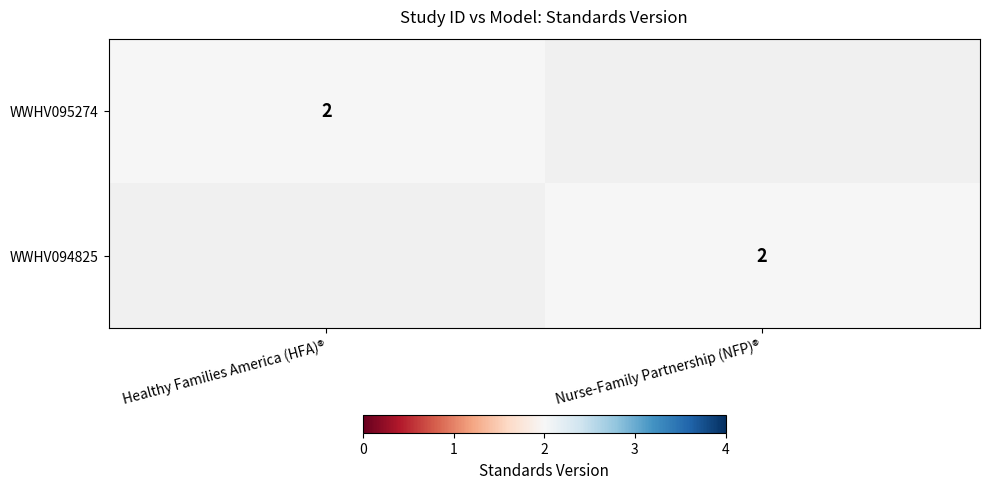

What is the greatest value displayed?

2